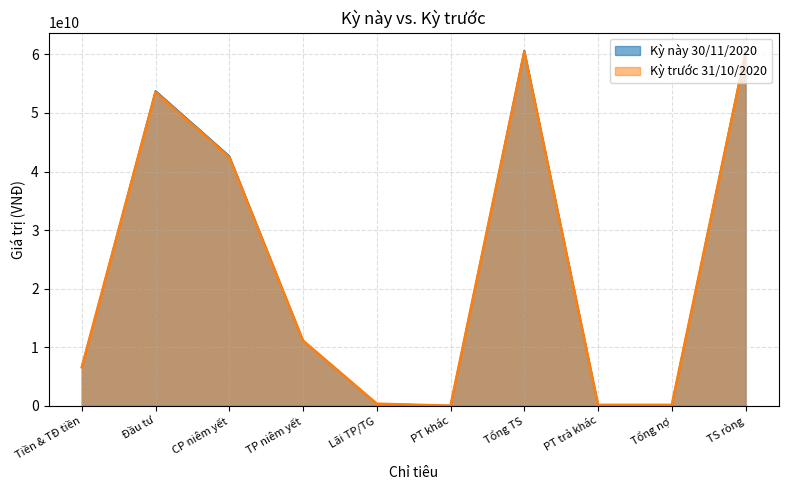

What is the spread (max minus min) of values at Đầu tư?

207165520